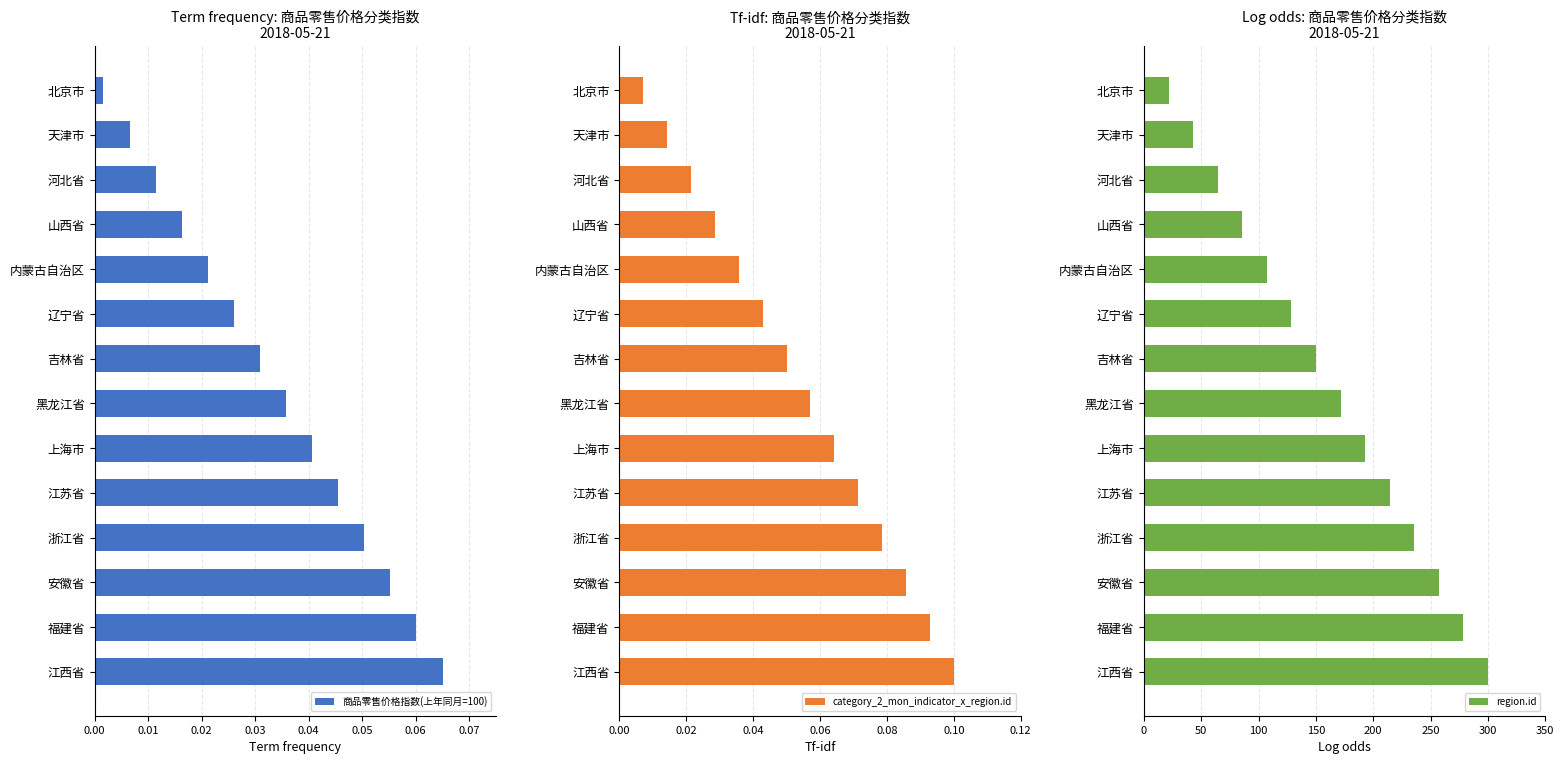

List the series in order of their peak value, lowest first.

商品零售价格指数(上年同月=100), category_2_mon_indicator_x_region.id, region.id